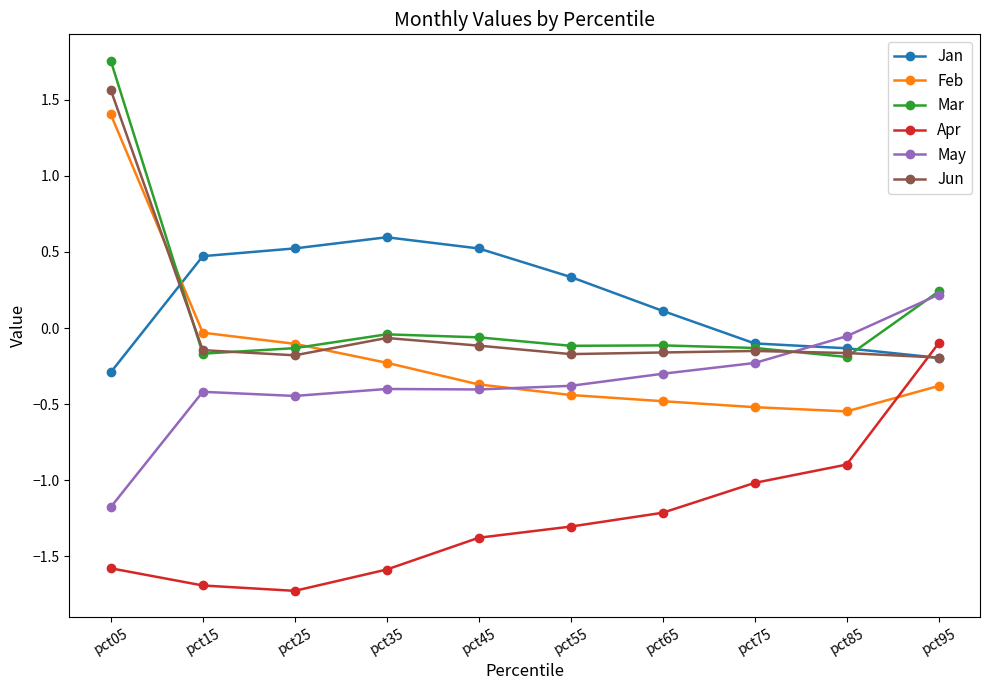

At which label does Mar first exceed 0?

pct05